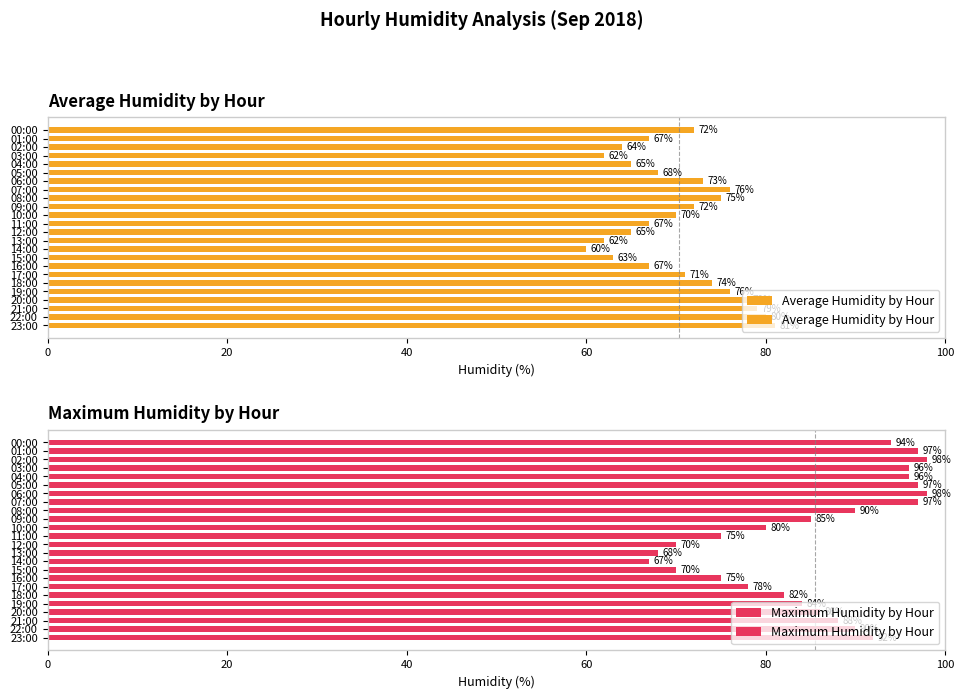

Between 06:00 and 16:00, which series saw the biggest shift?

Maximum Humidity by Hour